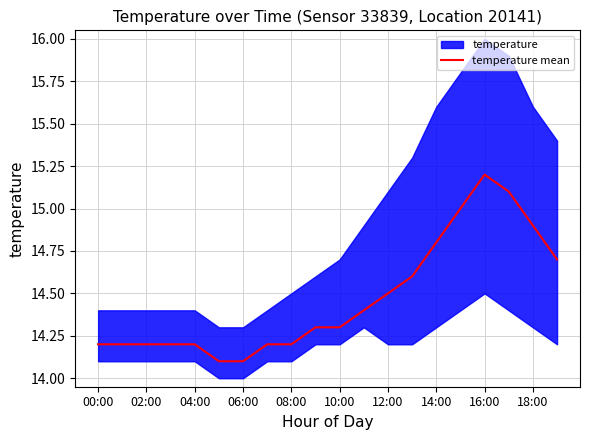

What is the difference between the maximum and minimum values?

1.1